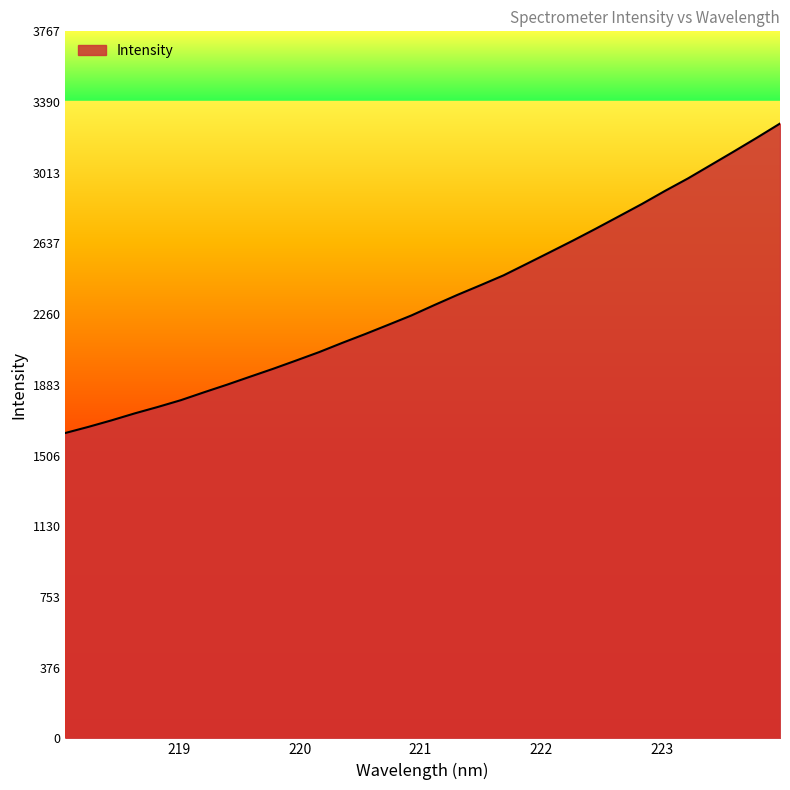

What is the greatest value displayed?

3276.1